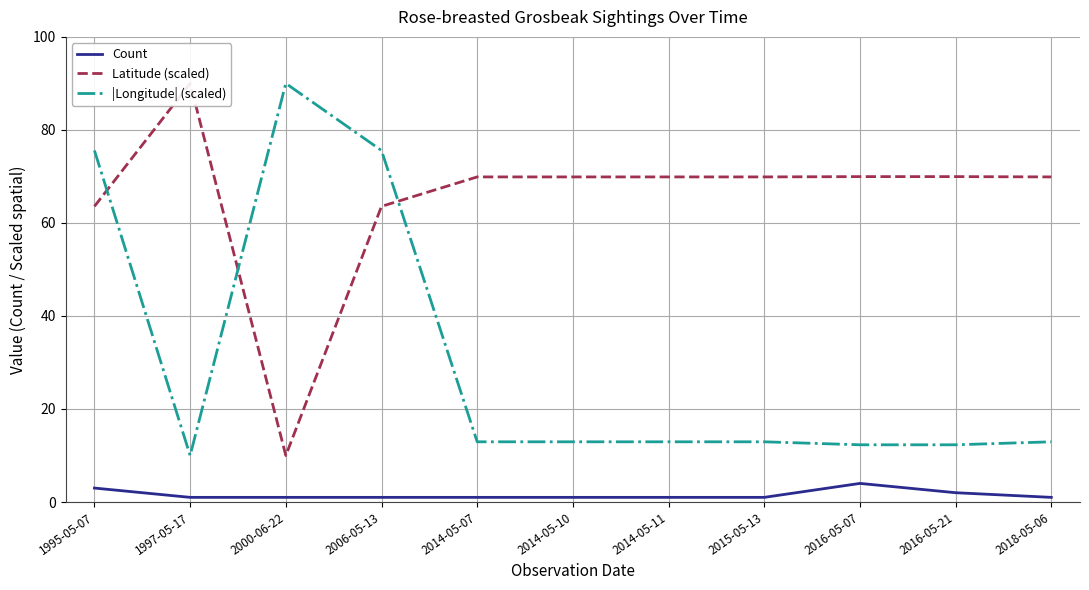

The value of |Longitude| (scaled) at 2018-05-06 is 17.9. True or false?

False